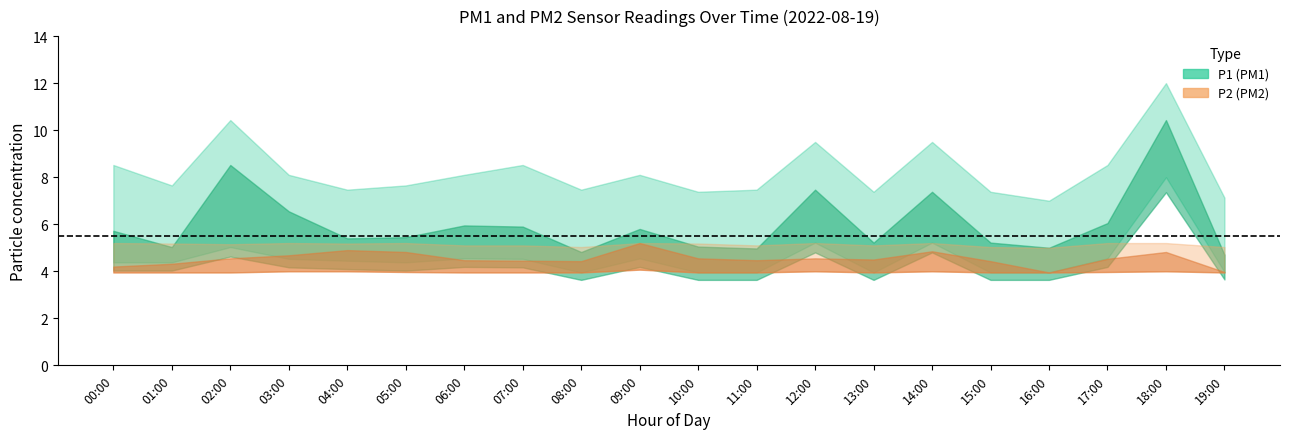

What is the label of the 2nd point from the right?

18:00